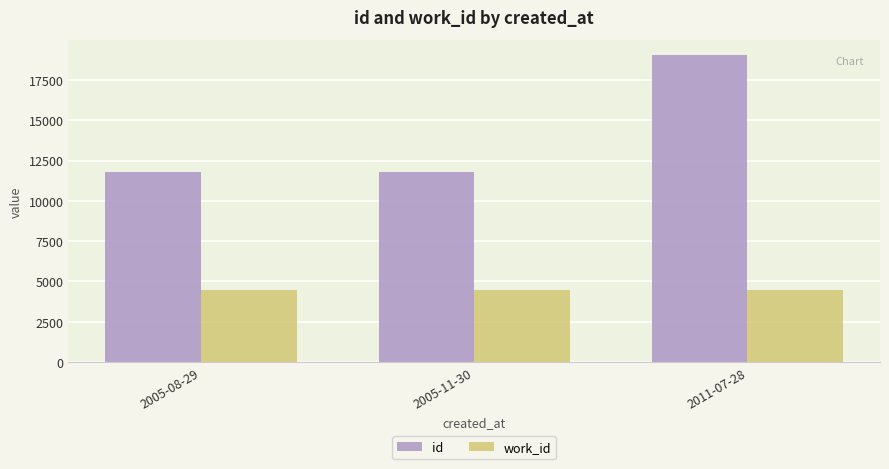

What is the value of the work_id bar at the 2nd from the left?

4477